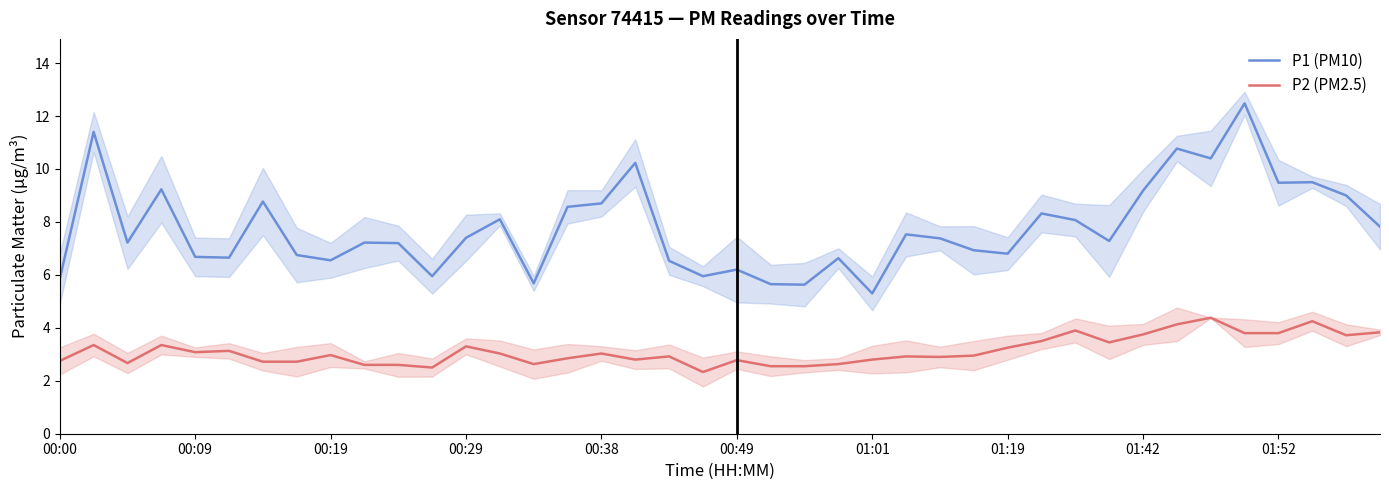

True or false: P1 (PM10) and P2 (PM2.5) intersect in this chart.

False